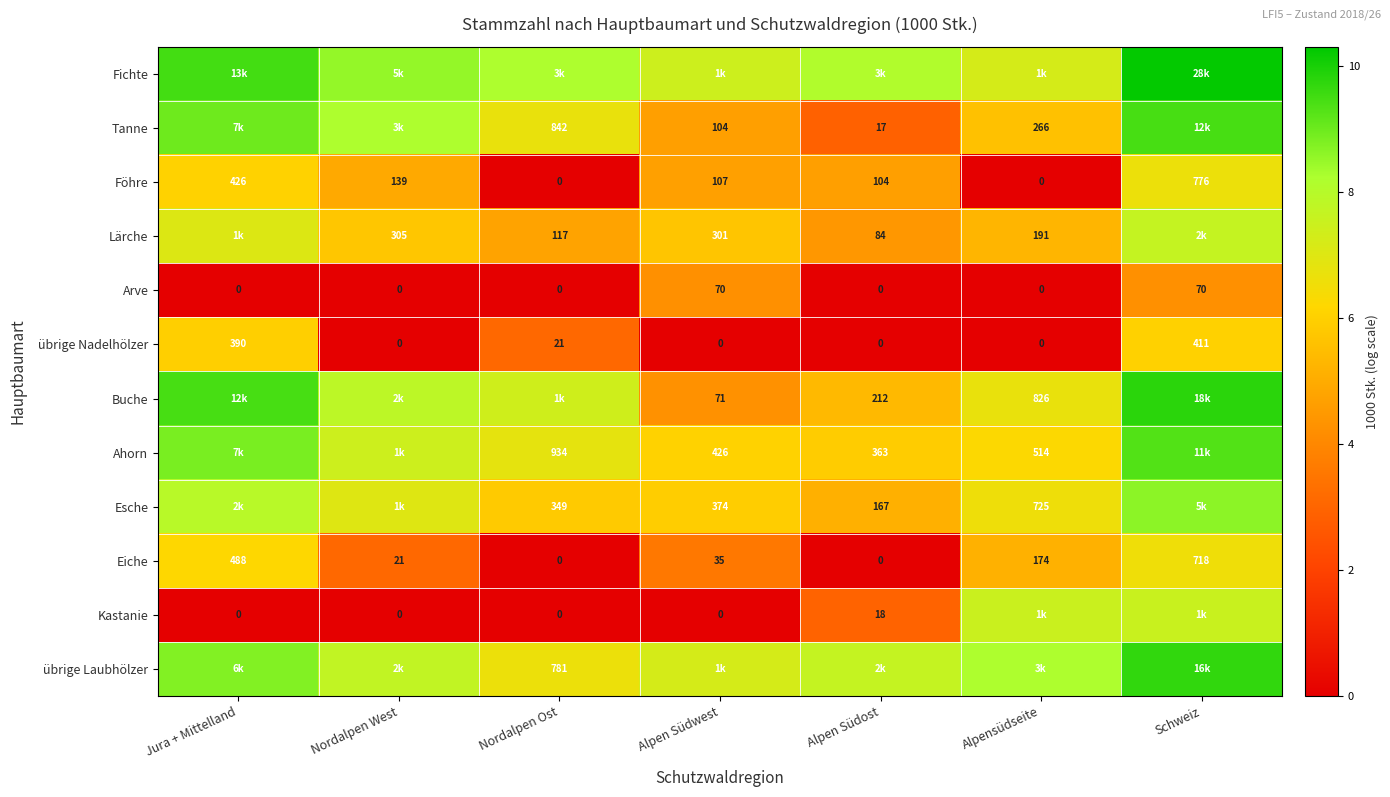

Is the value of Ahorn at Alpensüdseite greater than the value of übrige Nadelhölzer at Nordalpen Ost?

Yes